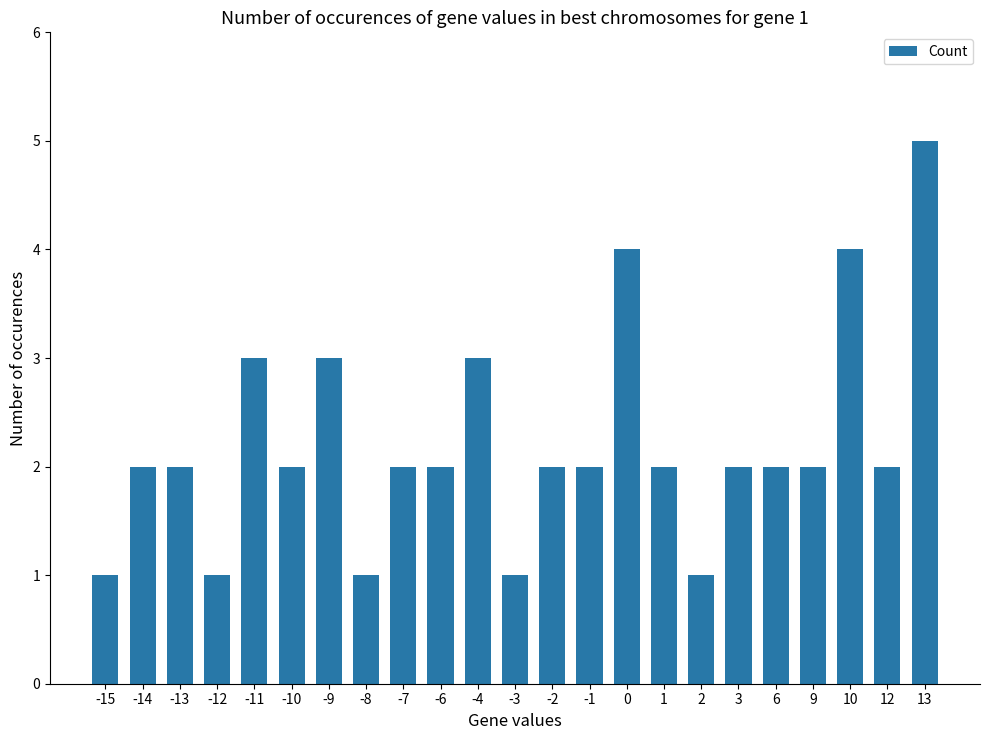

What is the difference between the maximum and second lowest values?

4